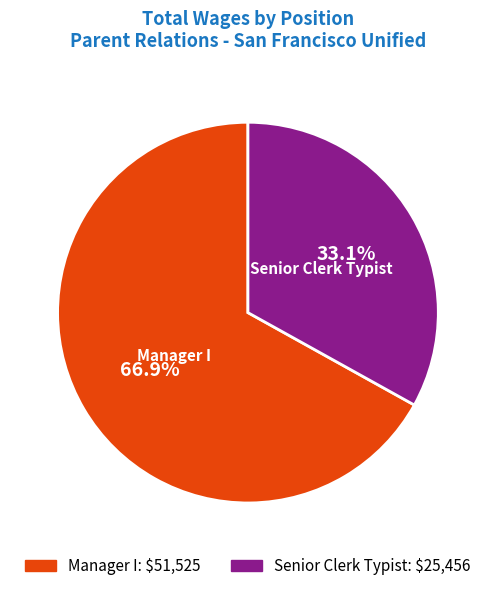

Approximately how many times larger is the value at Manager I compared to Senior Clerk Typist?

2.0